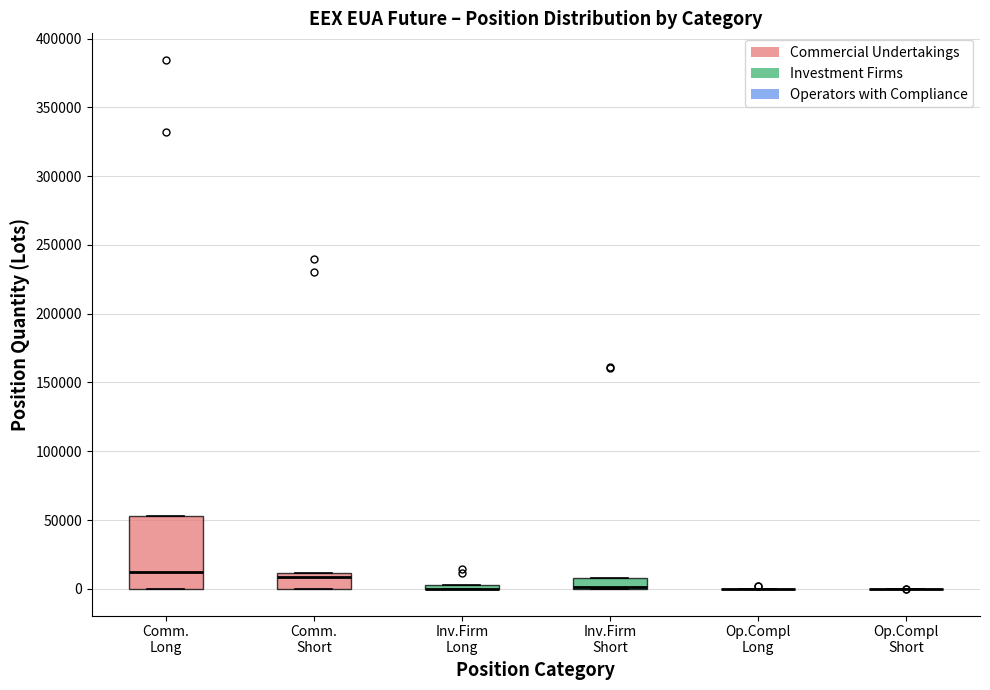

Reading left to right, transcribe this box plot: for each box, give where its median line is, the range the box spans, and where its two whiskers end, as read against the y-axis. The values are not printed on the chart, so give them approximately, as read against the axis.

Comm. Long: median 10000, box 0 to 55000, whiskers 0 to 55000
Comm. Short: median 10000 (just below the box's upper edge), box 0 to 10000, whiskers 0 to 10000
Inv.Firm Long: box collapsed to a line at 0, whiskers 0 to 5000
Inv.Firm Short: median 0 (drawn on the box's lower edge), box 0 to 10000, whiskers 0 to 10000
Op.Compl Long: box collapsed to a line at 0, whiskers 0 to 0
Op.Compl Short: box collapsed to a line at 0, whiskers 0 to 0